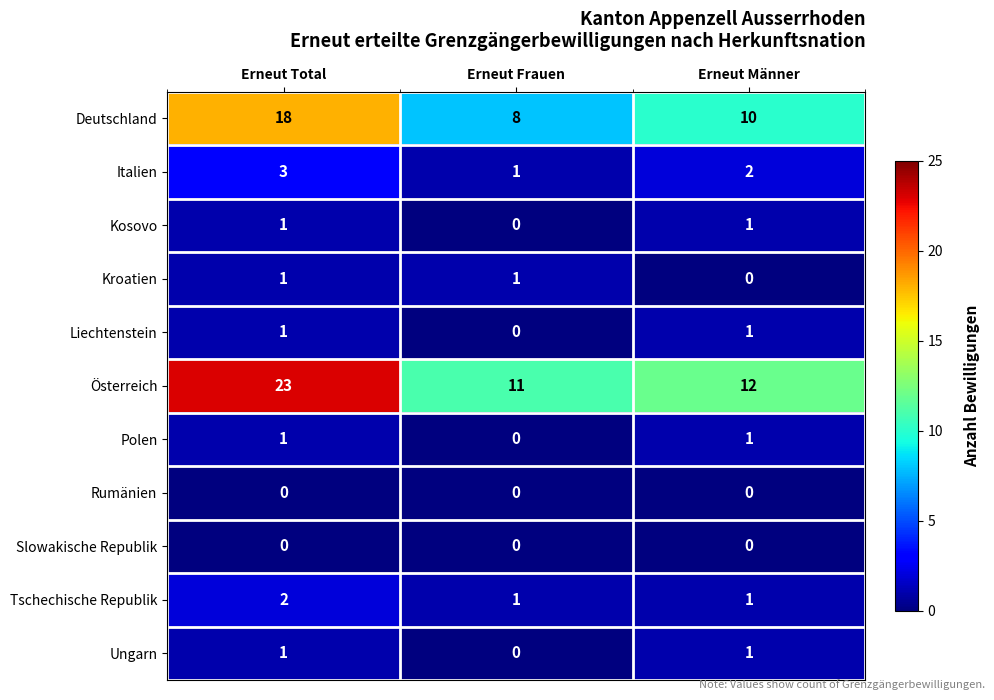

The value of Deutschland at Erneut Männer is 10. True or false?

True